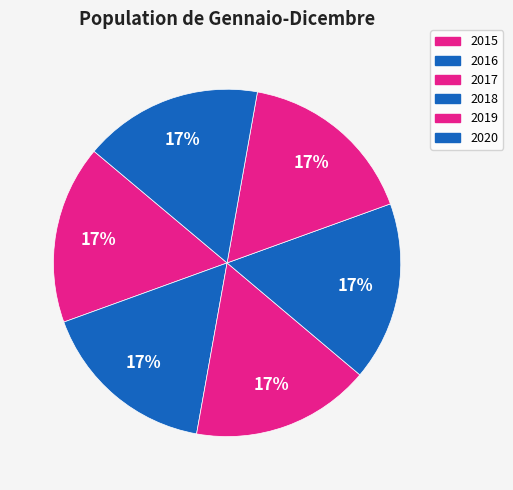

How many segments does this pie chart have?

6